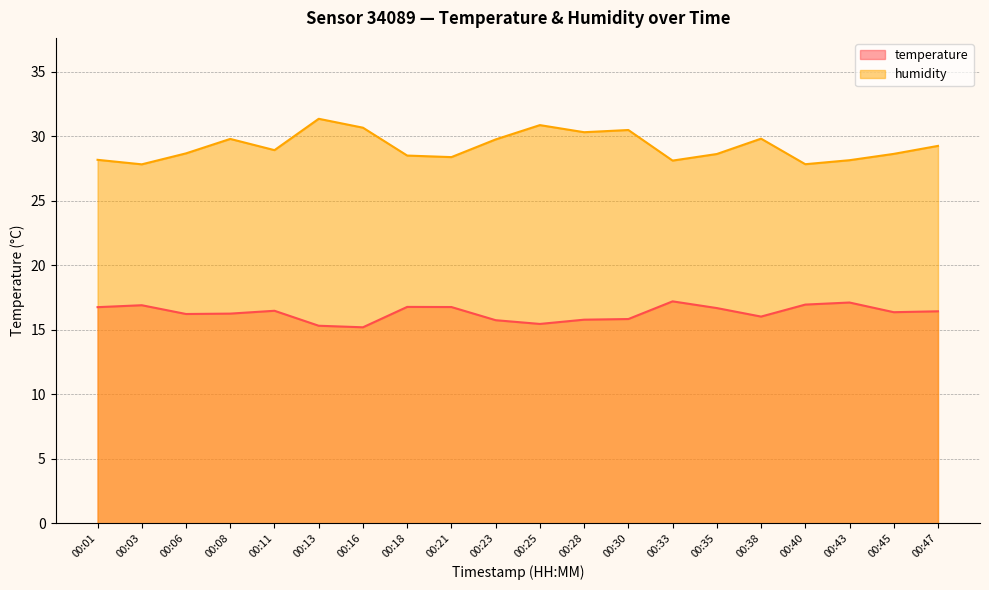

At 00:18, list the series in order from smallest to largest.

temperature, humidity